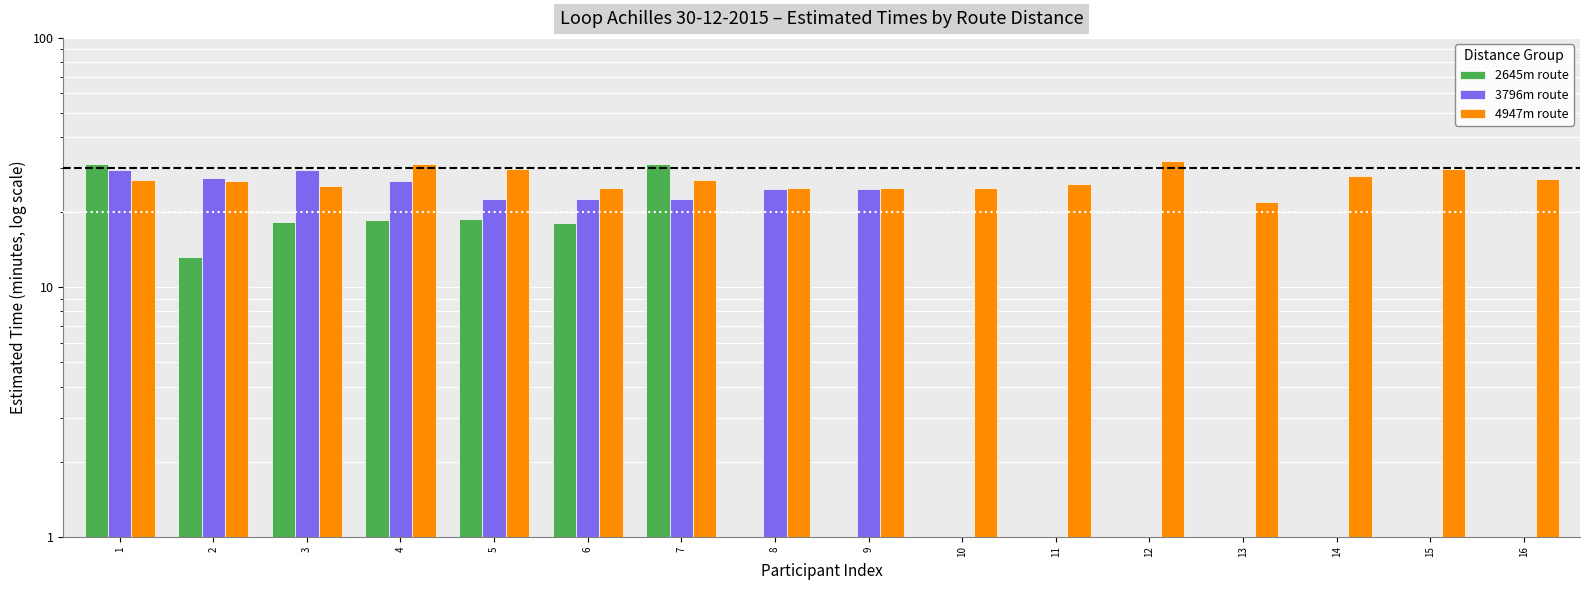

What is the difference between the 4947m route values at 5 and 8?

4.7